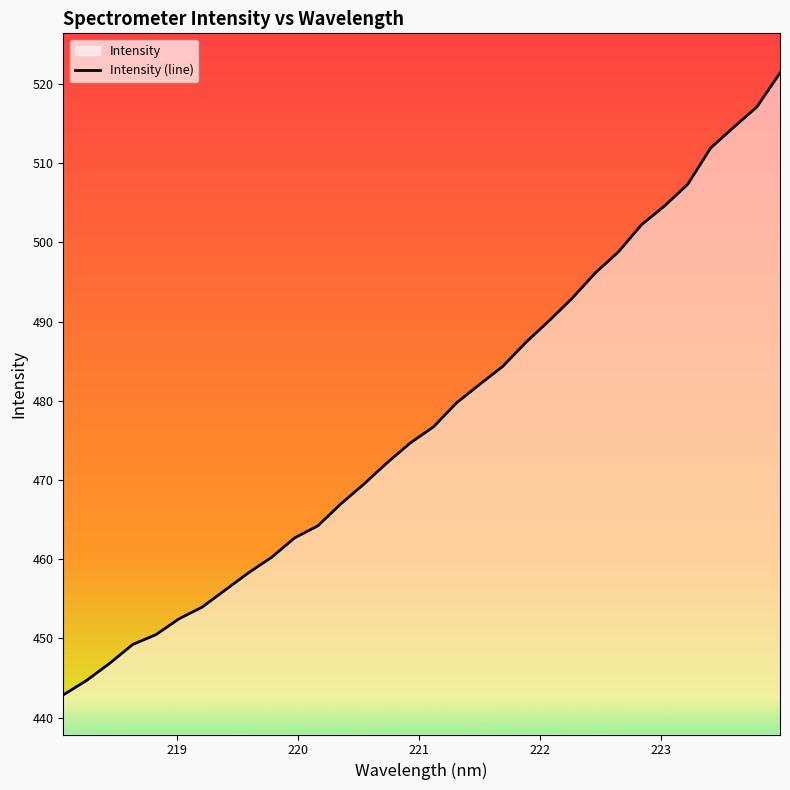

What is the minimum value shown in the chart?

442.9